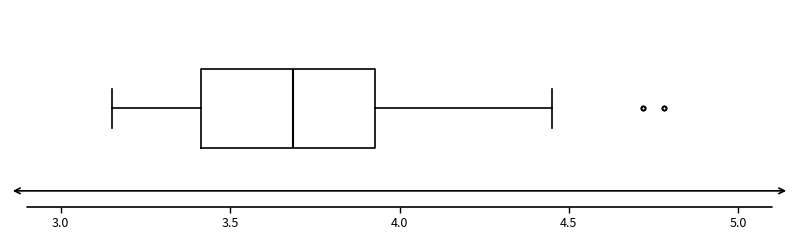

Transcribe this box plot: give where the median line is, the range the box spans, and where the two whiskers end, as read against the x-axis. The values are not printed on the chart, so give them approximately, as read against the axis.

median 3.70, box 3.40 to 3.95, whiskers 3.15 to 4.45